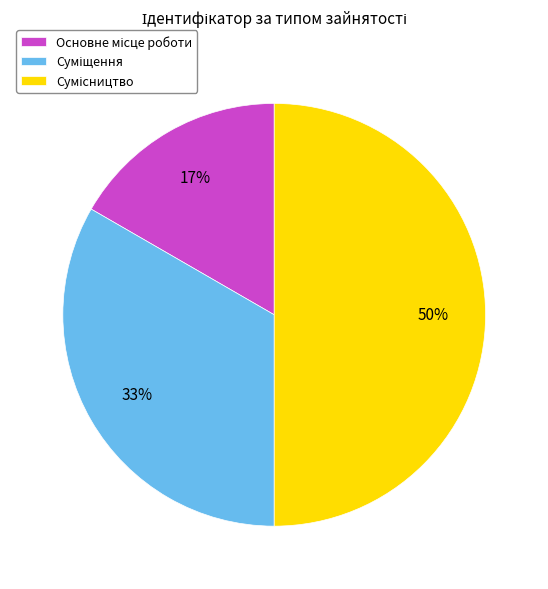

To the nearest percent, what is the average slice percentage?

33%